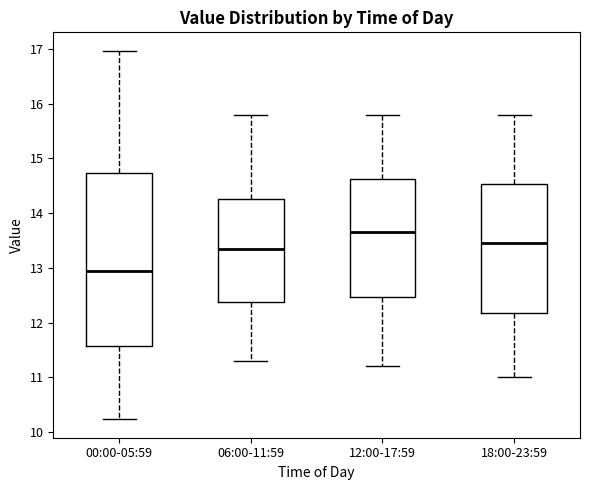

Which box has the lowest median line?

00:00-05:59